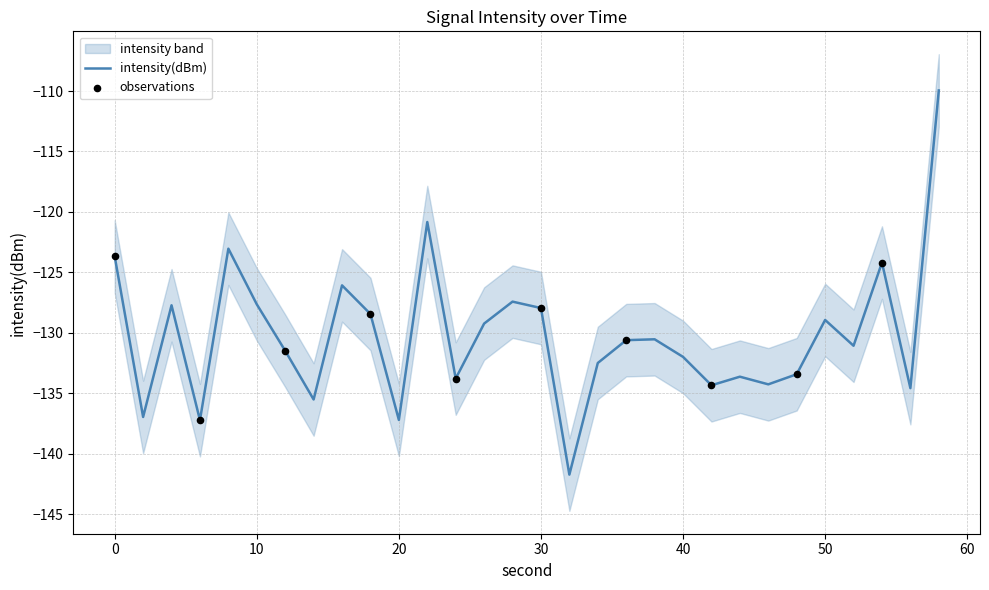

What is the lowest value of the intensity(dBm) series?

-141.7